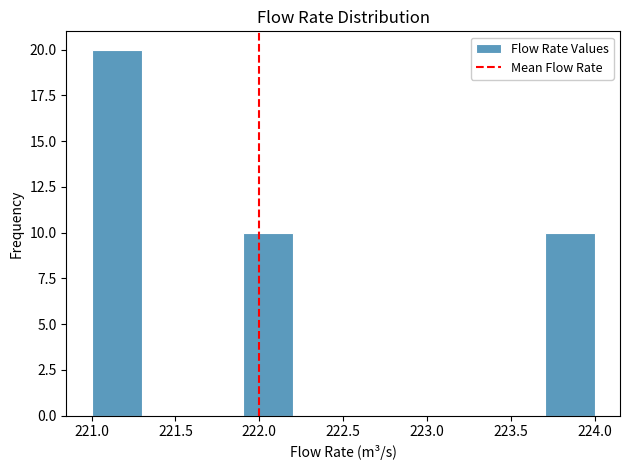

Reading left to right, transcribe this chart: for each bar, give the range it covers on the x-axis and its height. The values are not printed on the chart, so give them approximately, as read against the axis.

221.0 to 221.3: 20
221.3 to 221.6: 0
221.6 to 221.9: 0
221.9 to 222.2: 10
222.2 to 222.5: 0
222.5 to 222.8: 0
222.8 to 223.1: 0
223.1 to 223.4: 0
223.4 to 223.7: 0
223.7 to 224.0: 10